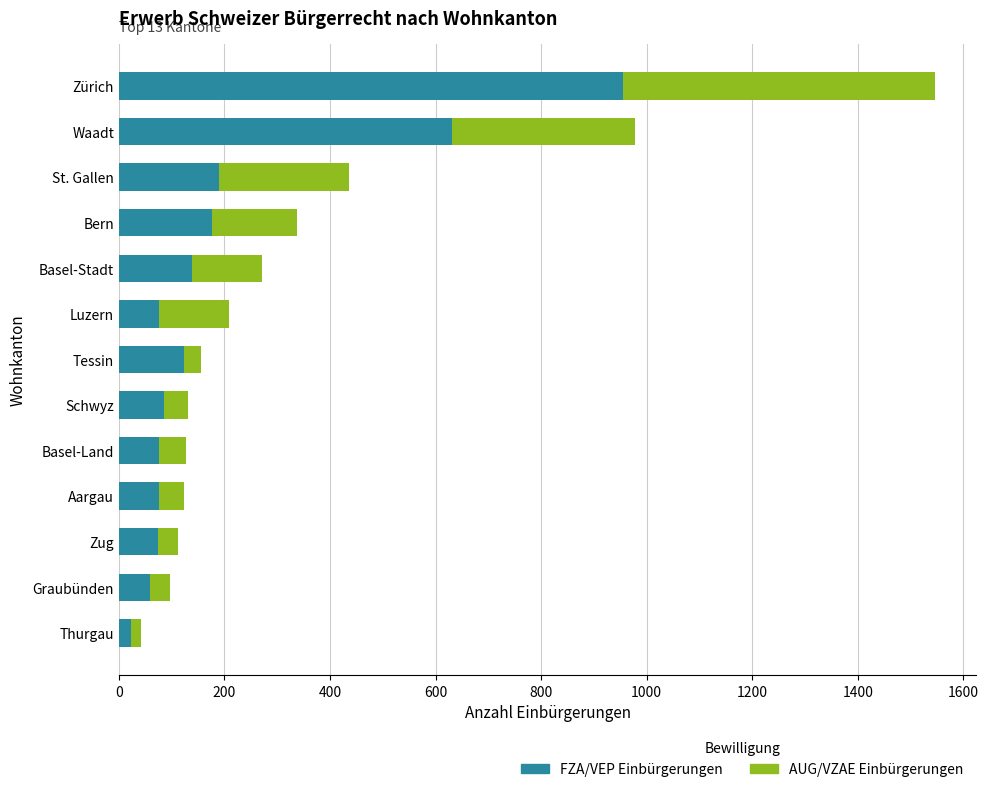

The value of FZA/VEP Einbürgerungen at Schwyz is 85. True or false?

True